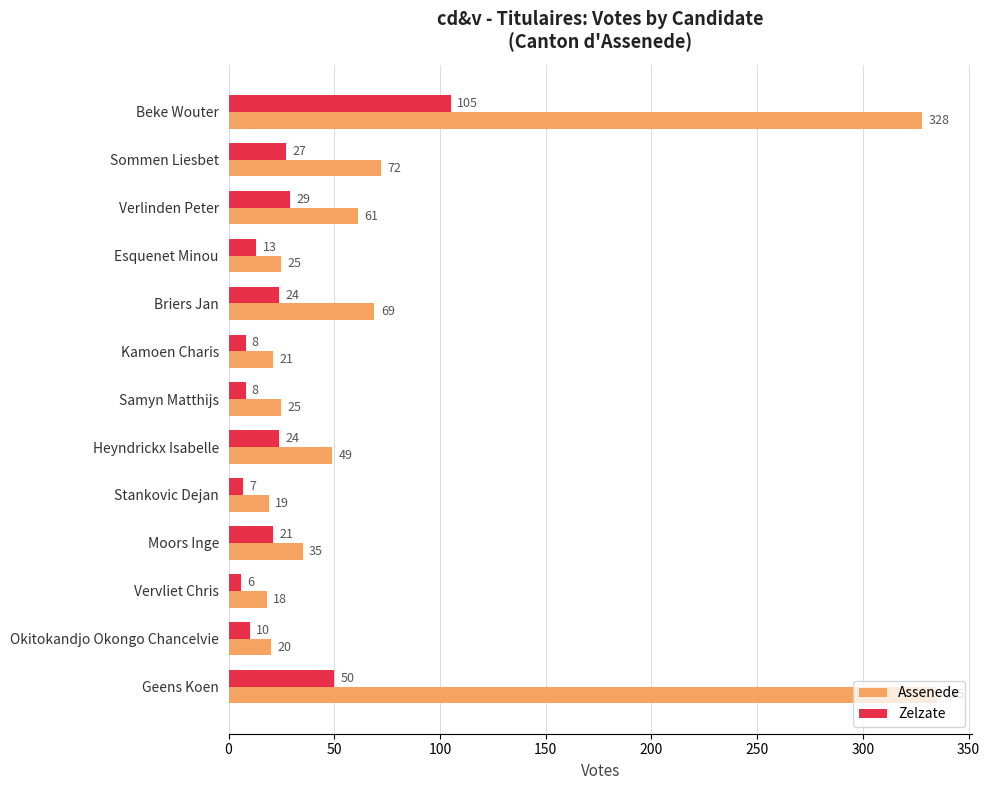

How many data points in Zelzate are less than 21?

6